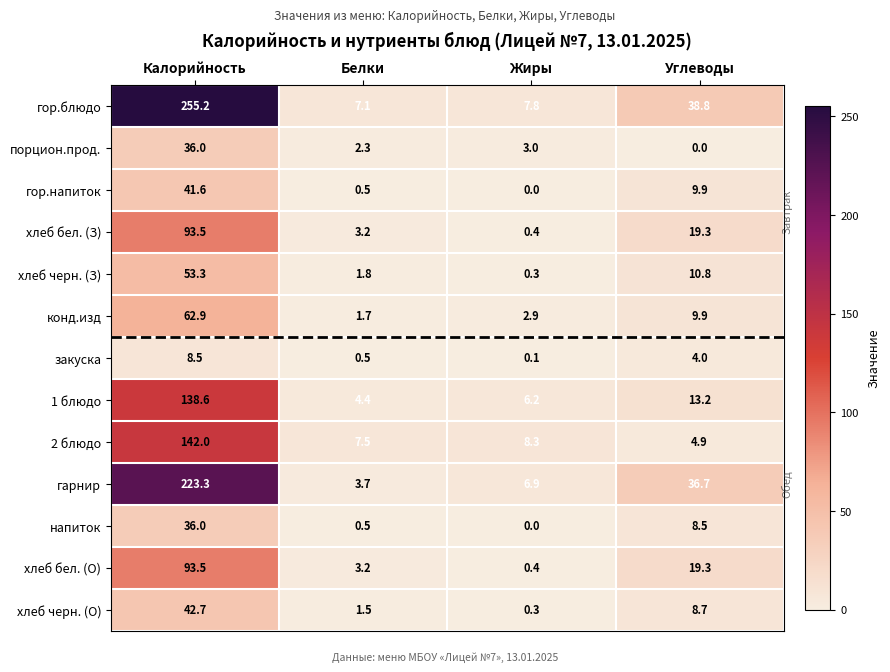

At which label does хлеб бел. (З) reach its minimum?

Жиры